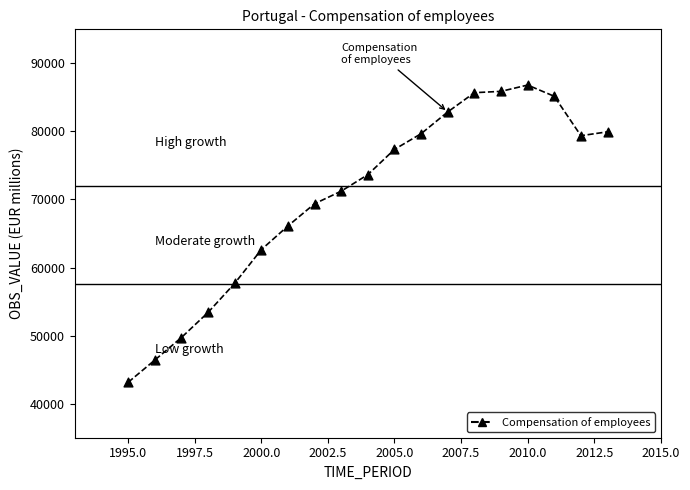

What is the range of Y values (max minus min)?

43678.9